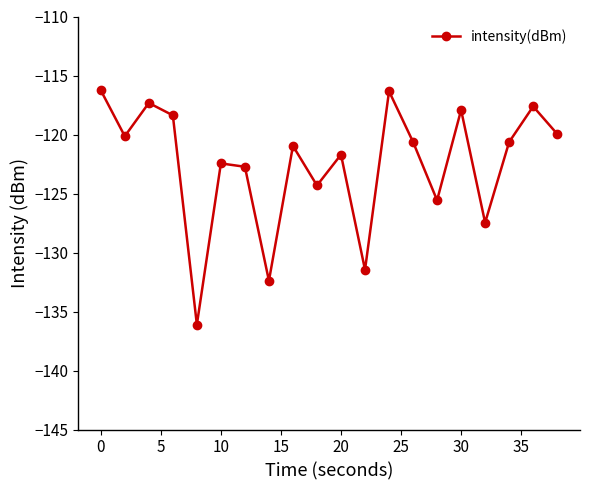

True or false: the data has more than 1 interior local peaks.

True